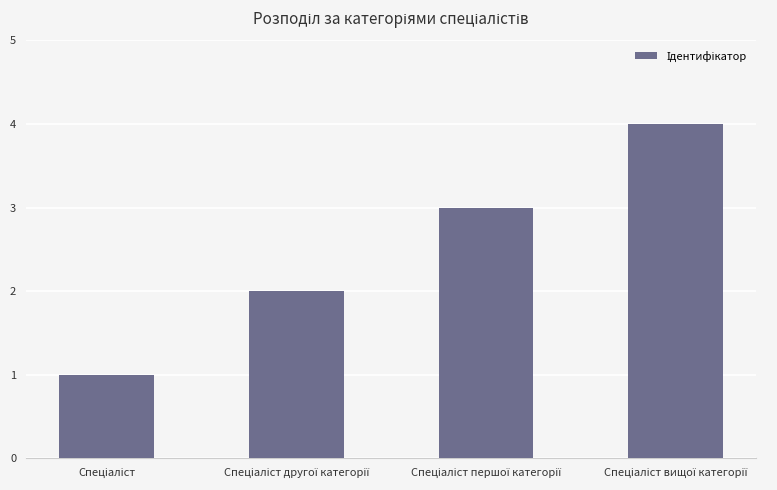

What is the maximum value shown in the chart?

4